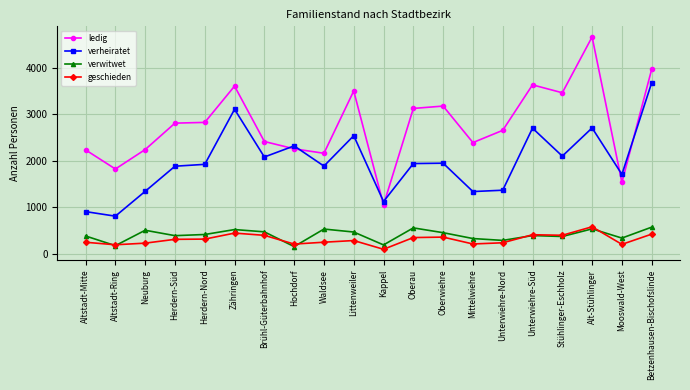

How many series are shown in this chart?

4